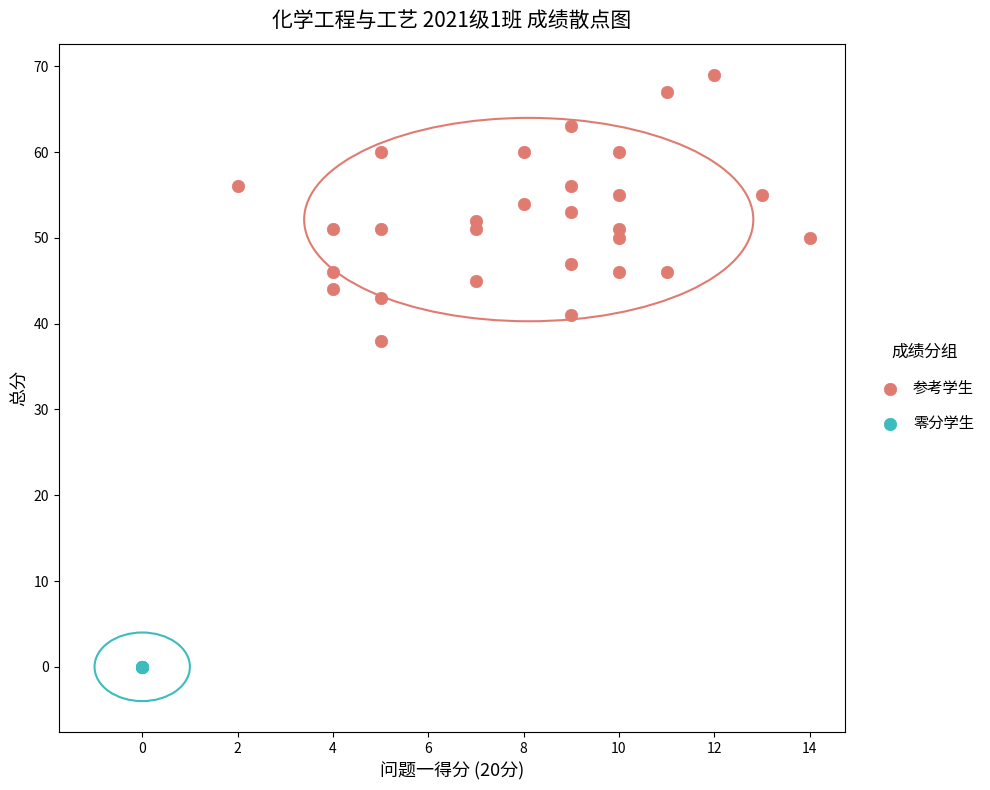

Which series contains the highest Y value?

参考学生